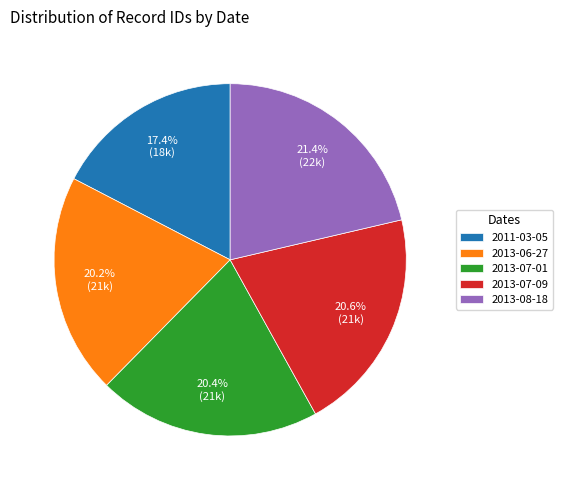

Is there any slice that represents more than half of the pie?

No